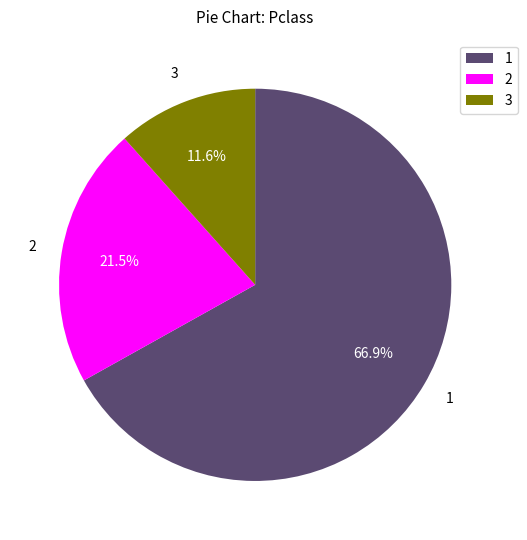

What is the ratio of the value at 2 to the value at 1?

0.3